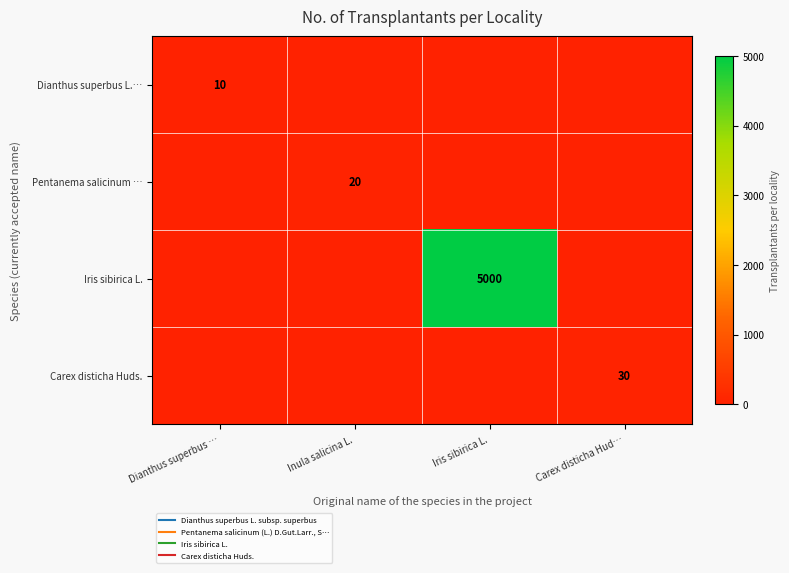

At how many categories does at least one series exceed 1102?

1